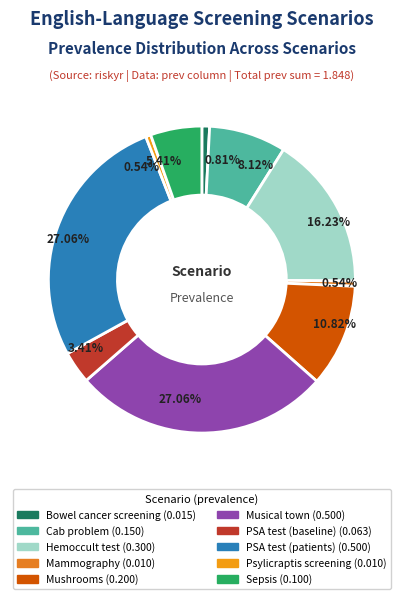

How many slices are in this pie chart?

10